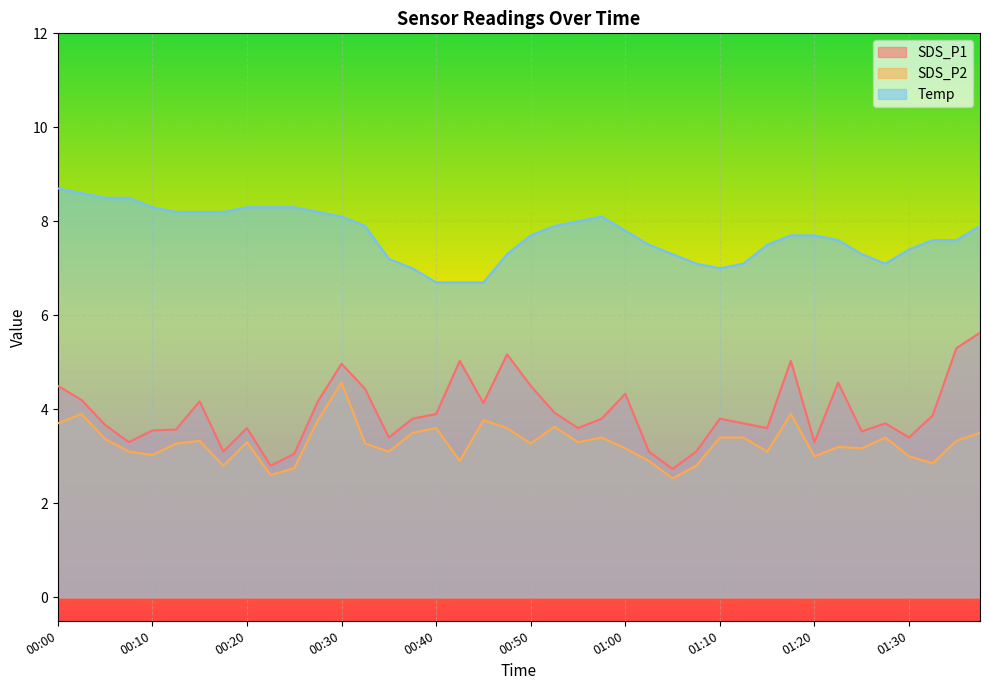

True or false: Temp and SDS_P1 intersect in this chart.

False